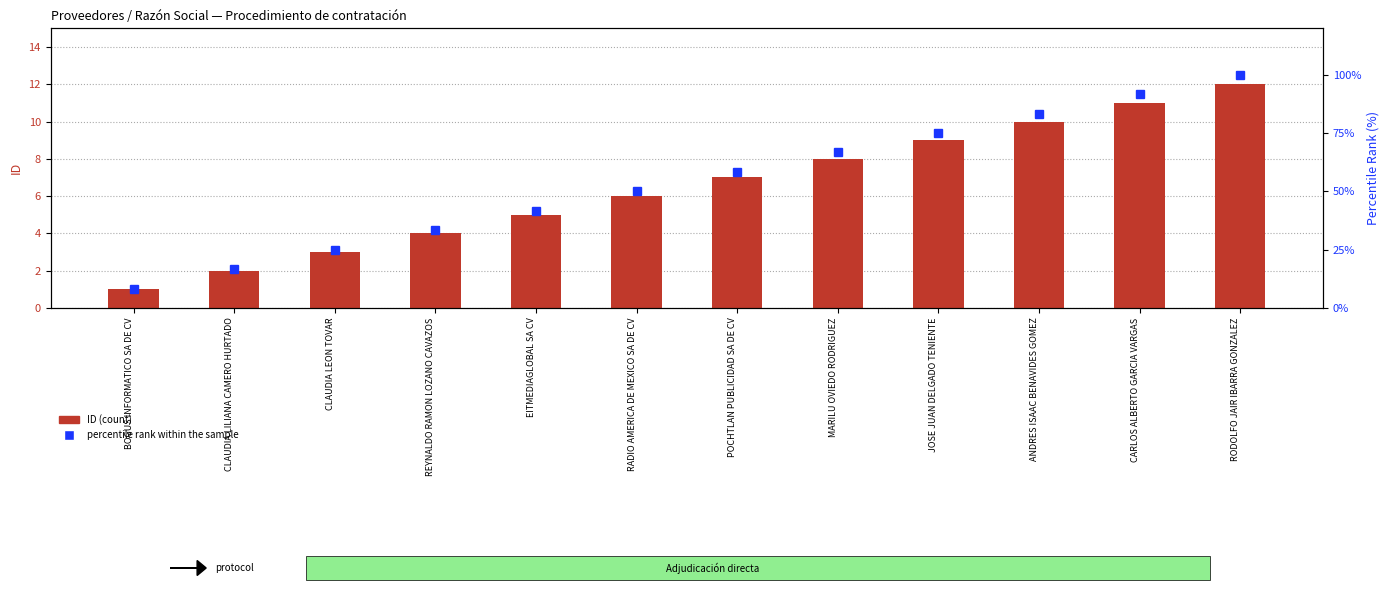

What is the label of the 10th bar from the right?

CLAUDIA LEON TOVAR